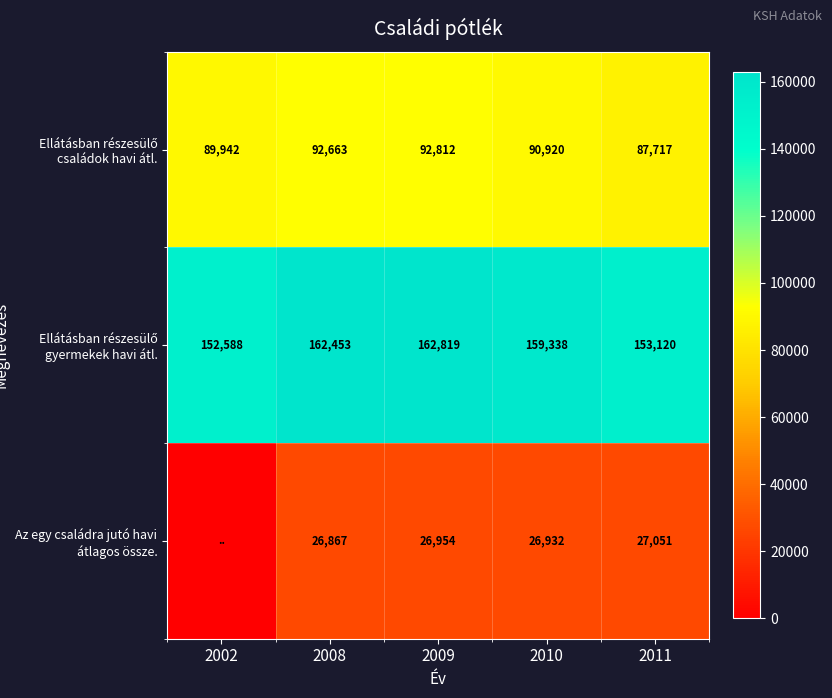

What is the sum of the Az egy családra jutó havi átlagos össze. values at 2011 and 2009?

54005